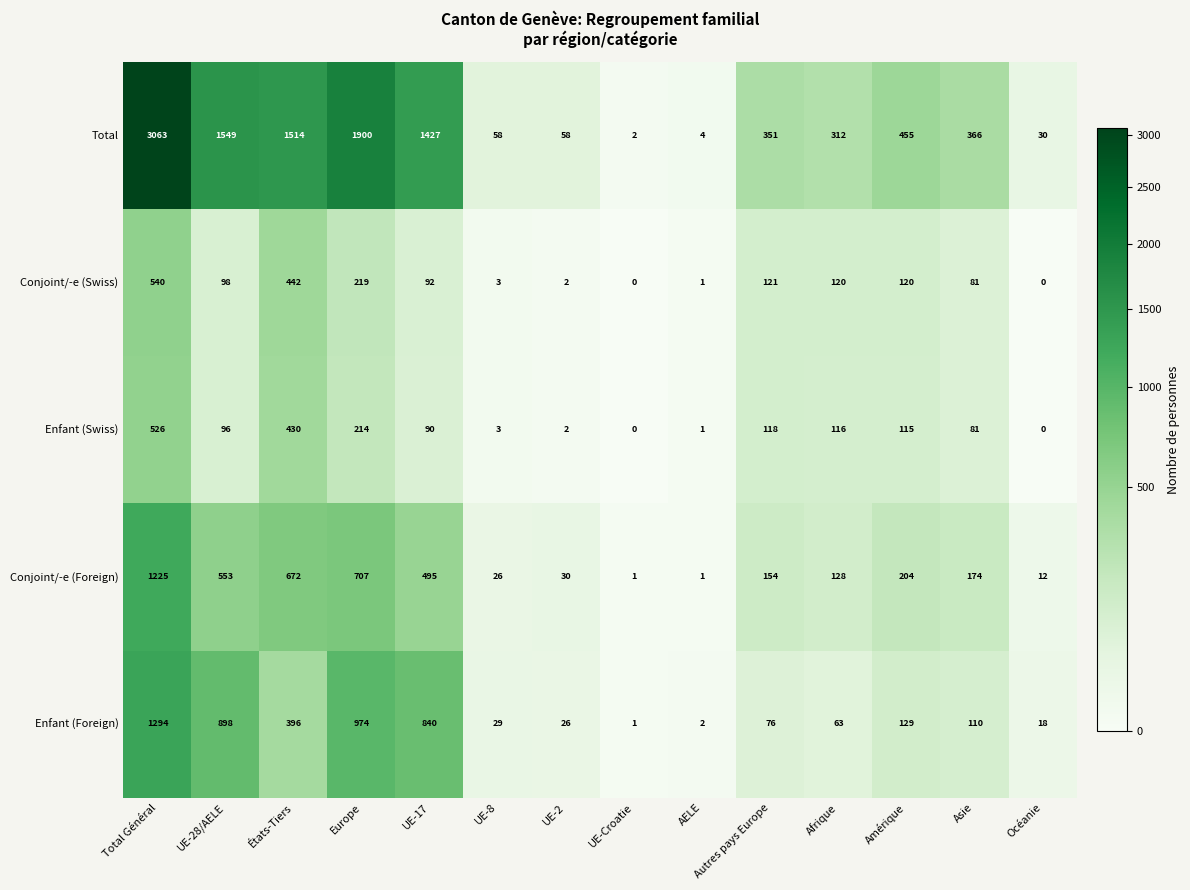

What is the difference between the maximum and minimum values in the Enfant (Swiss) series?

526